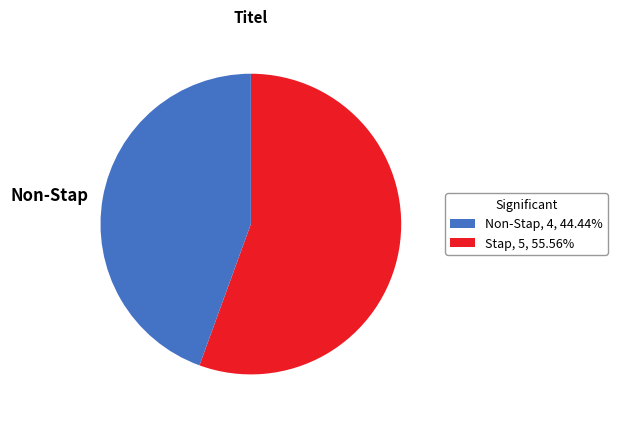

Which category has the biggest portion of the pie?

Stap